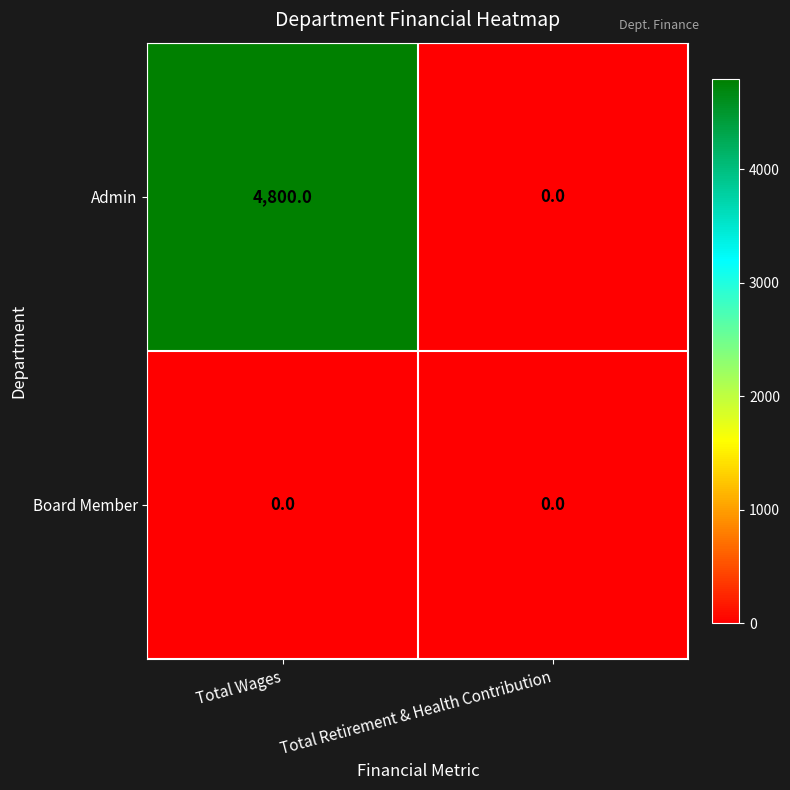

Is it true that Board Member equals 0 at Total Retirement & Health Contribution?

True